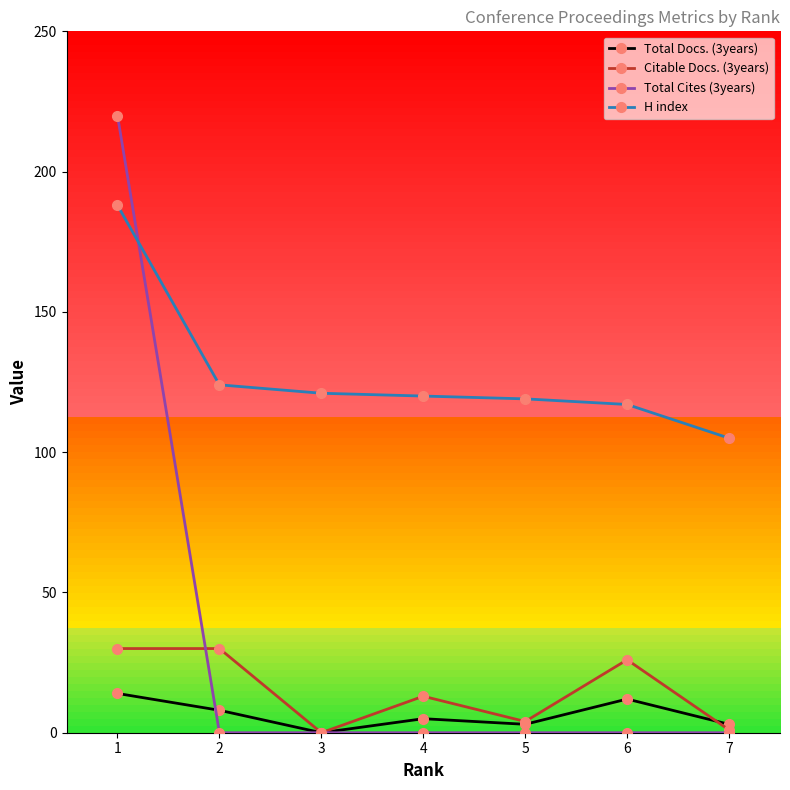

How many distinct data groups are displayed?

4